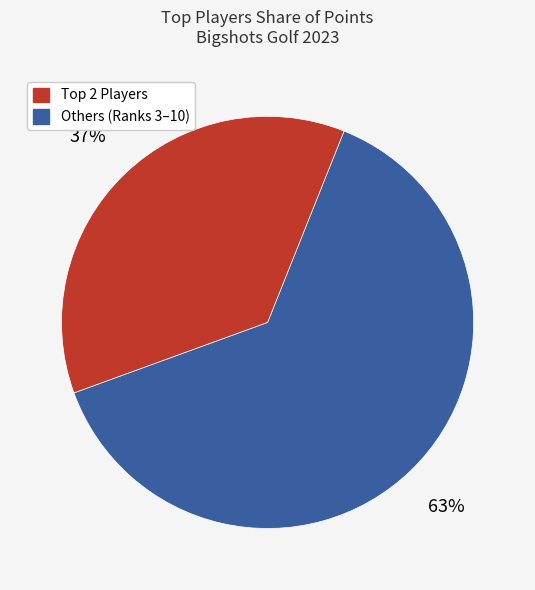

To the nearest percent, what is the average slice percentage?

50%